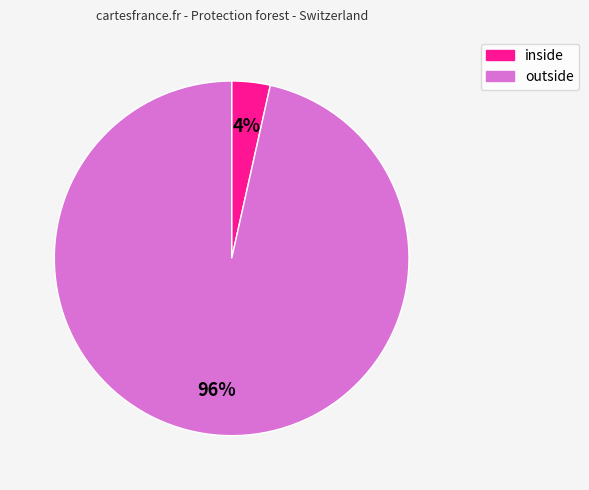

Rank the categories by value from lowest to highest.

inside, outside